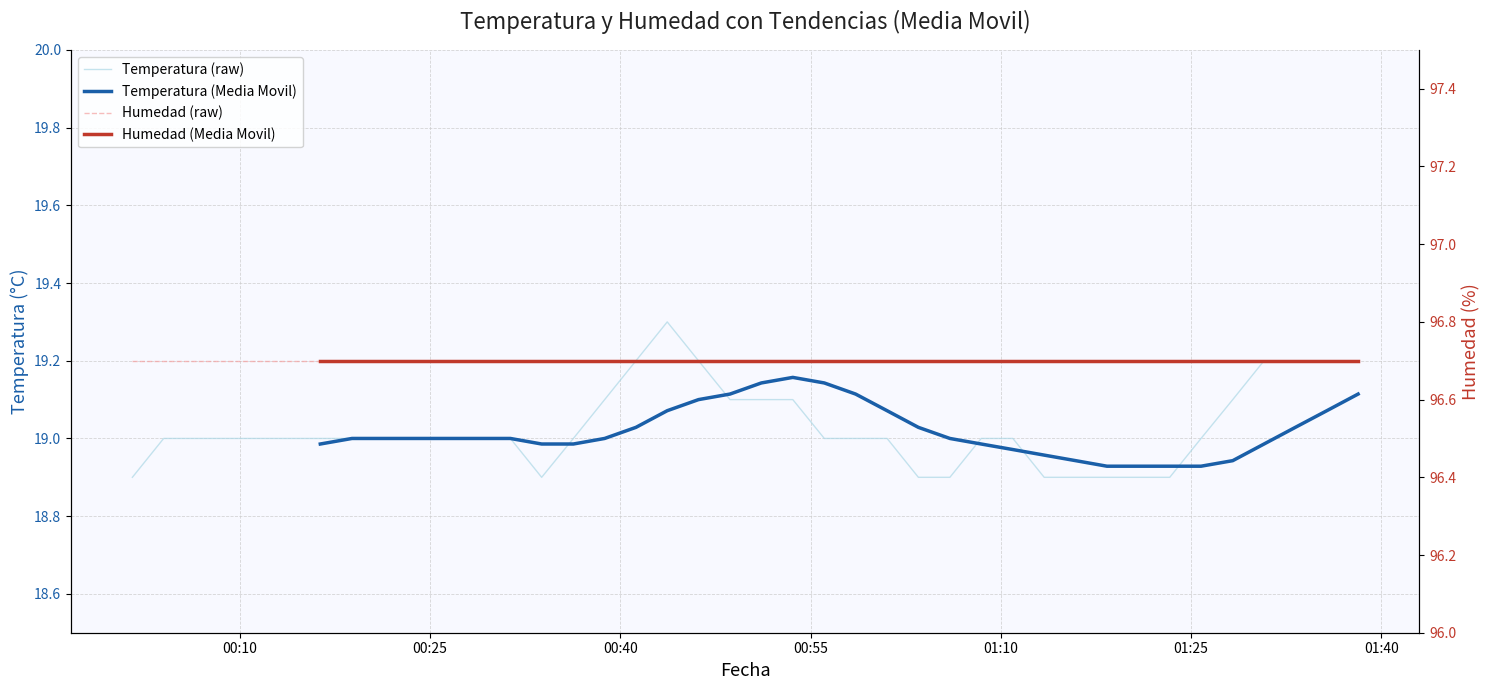

What is the minimum value for Temperatura (raw)?

18.9